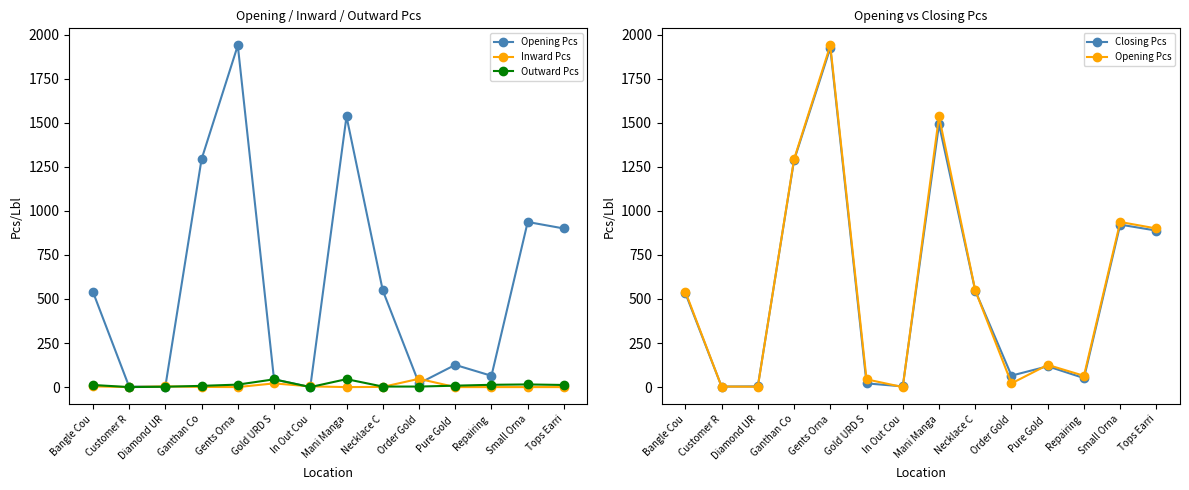

How many data points in Inward Pcs are above 1?

5